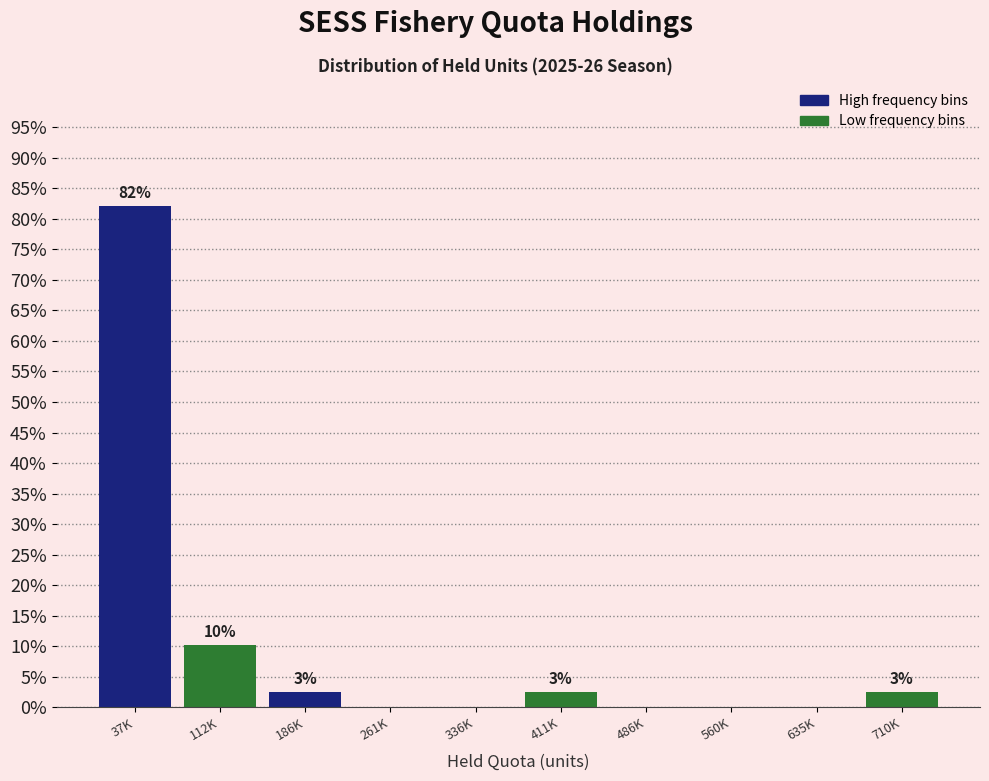

Are the bars horizontal?

No